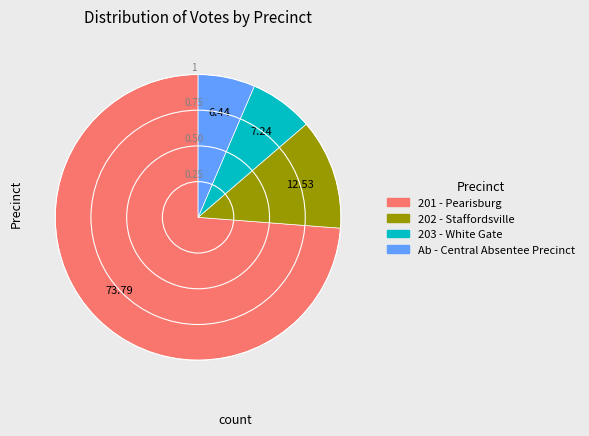

Combined, do 202 - Staffordsville and 203 - White Gate account for over 50%?

No